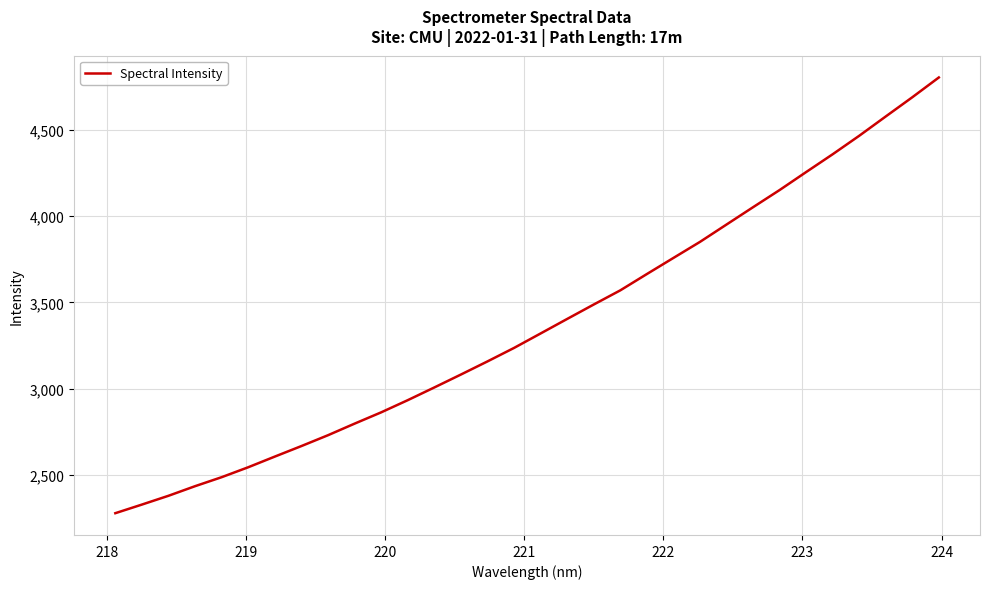

What is the maximum value shown in the chart?

4802.8